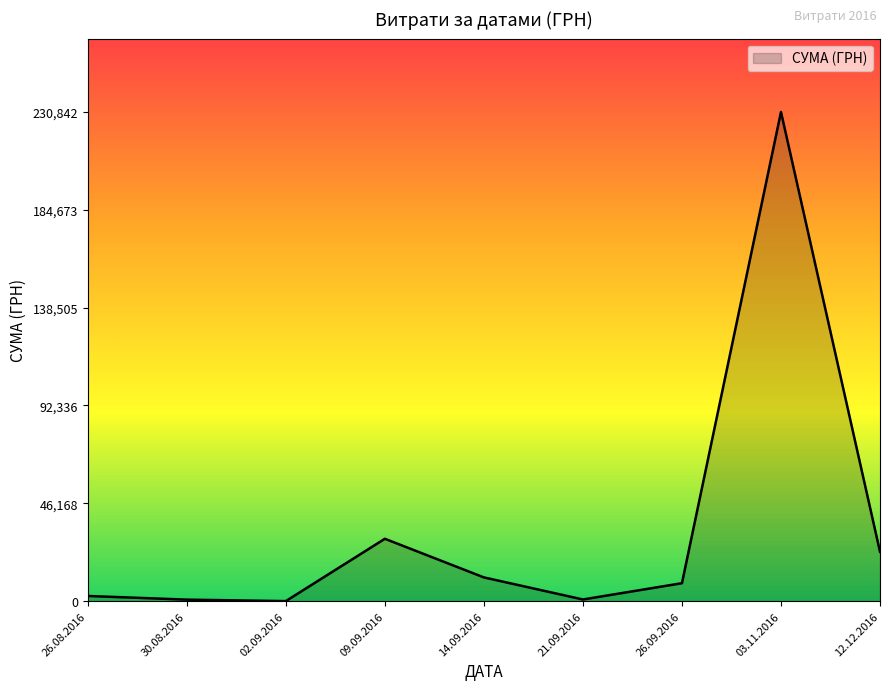

What is the difference between the maximum and minimum values?

230824.8